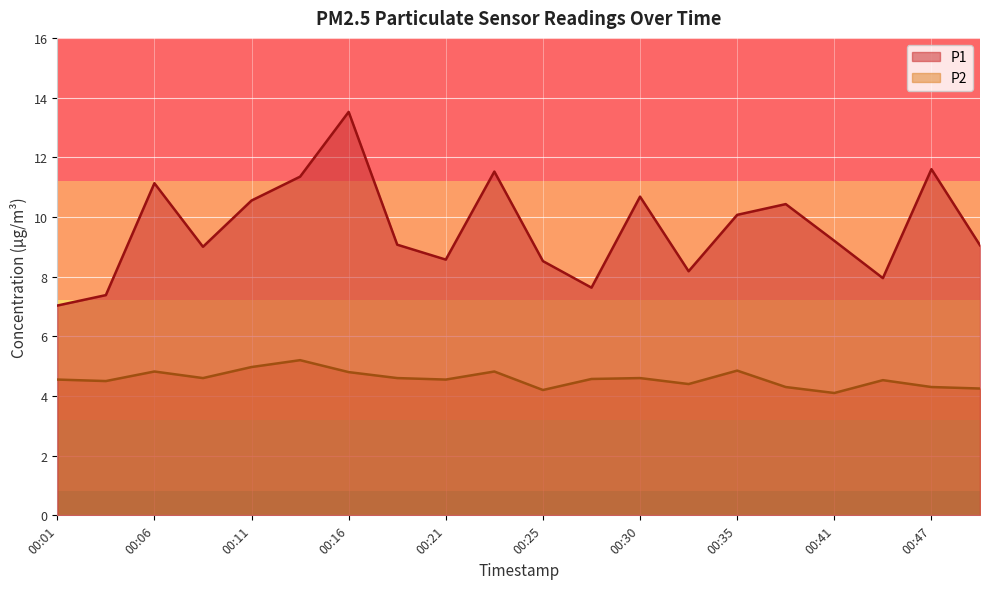

What is the average value of the P2 series?

4.6